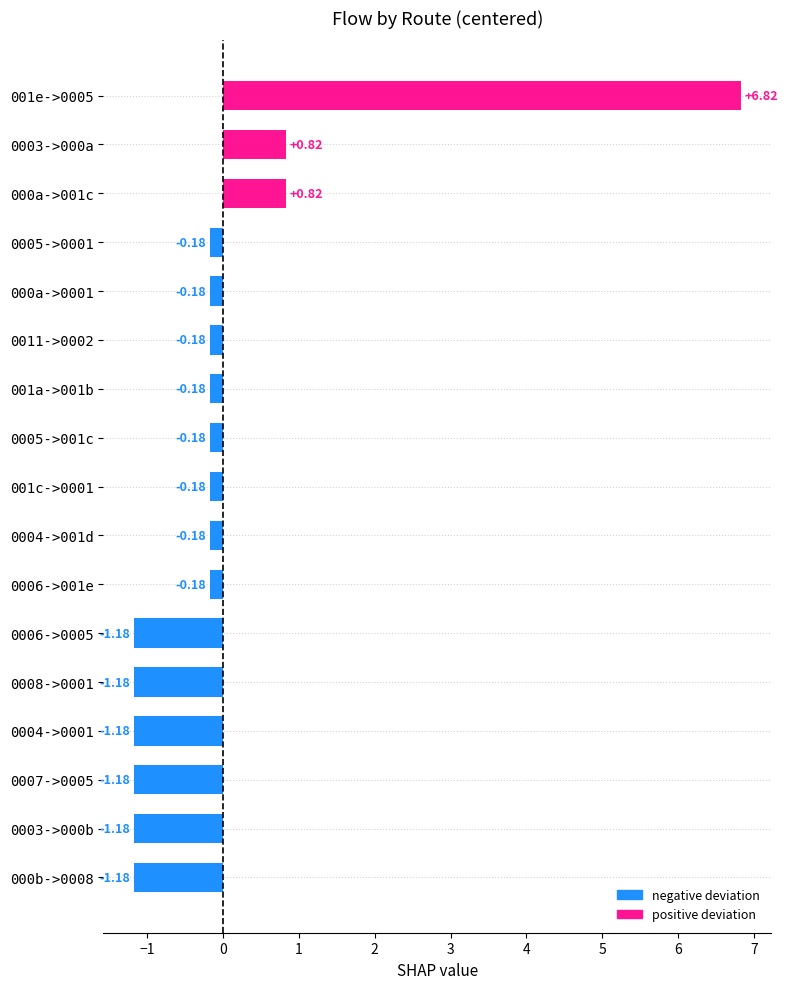

How many data points are above 0?

3